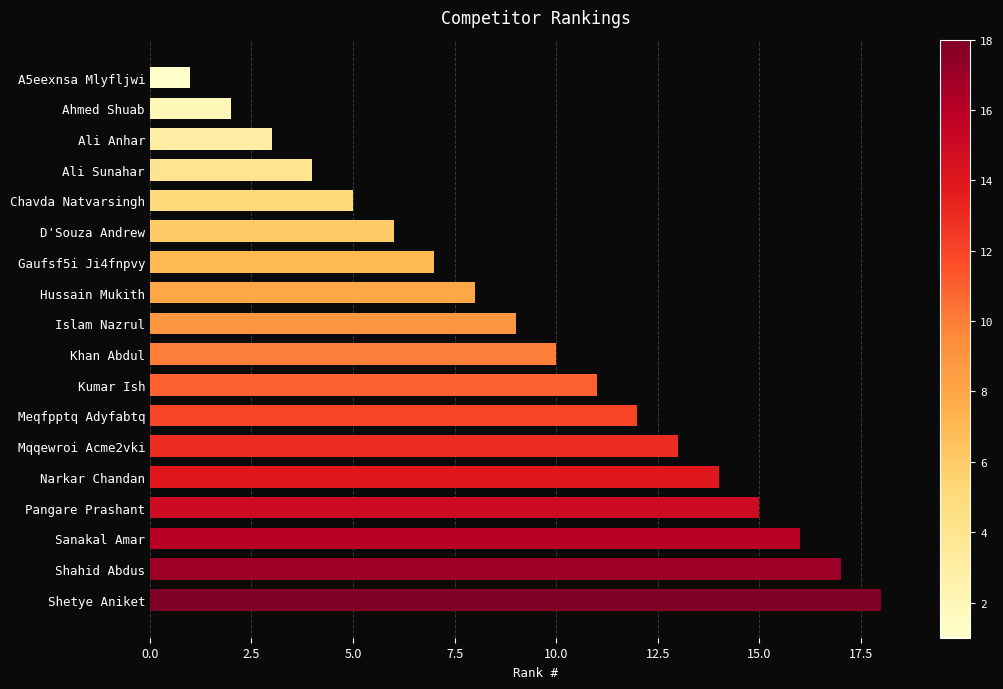

What is the sum of all values?

171